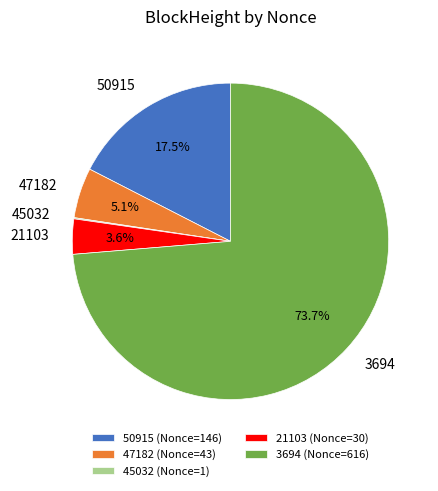

Which category accounts for the majority?

3694 (Nonce=616)